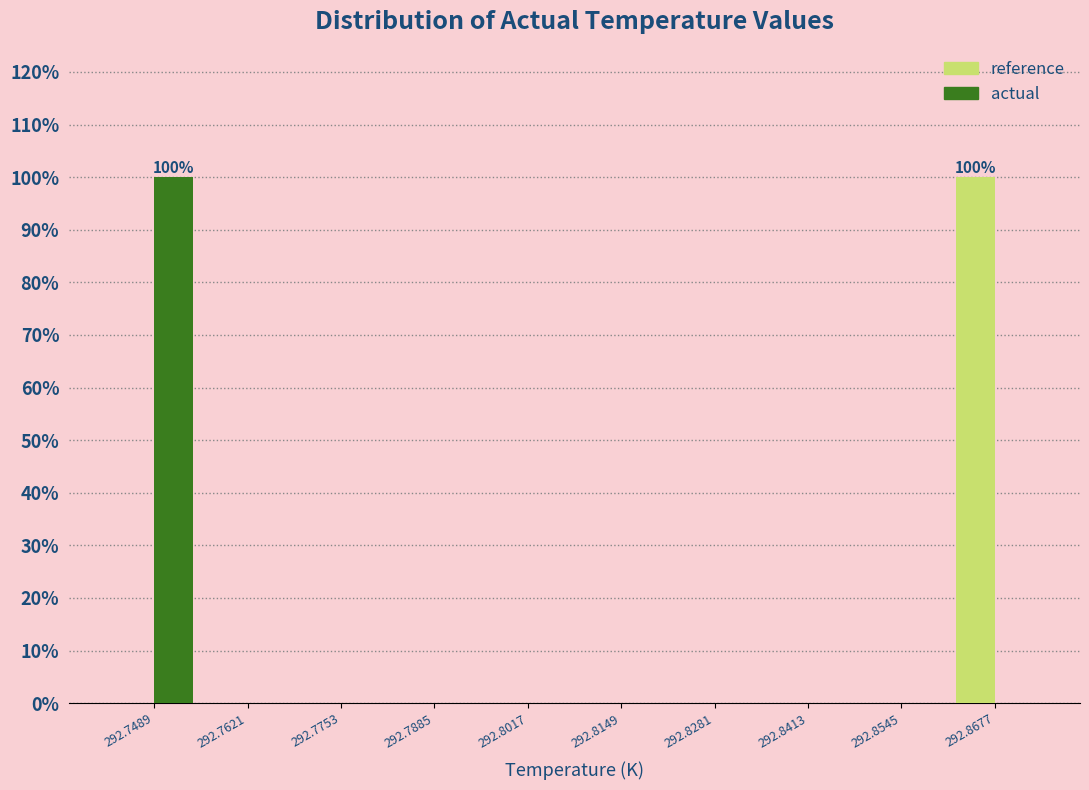

In the reference series, which range on the x-axis has the tallest bar?

292.862 to 292.874